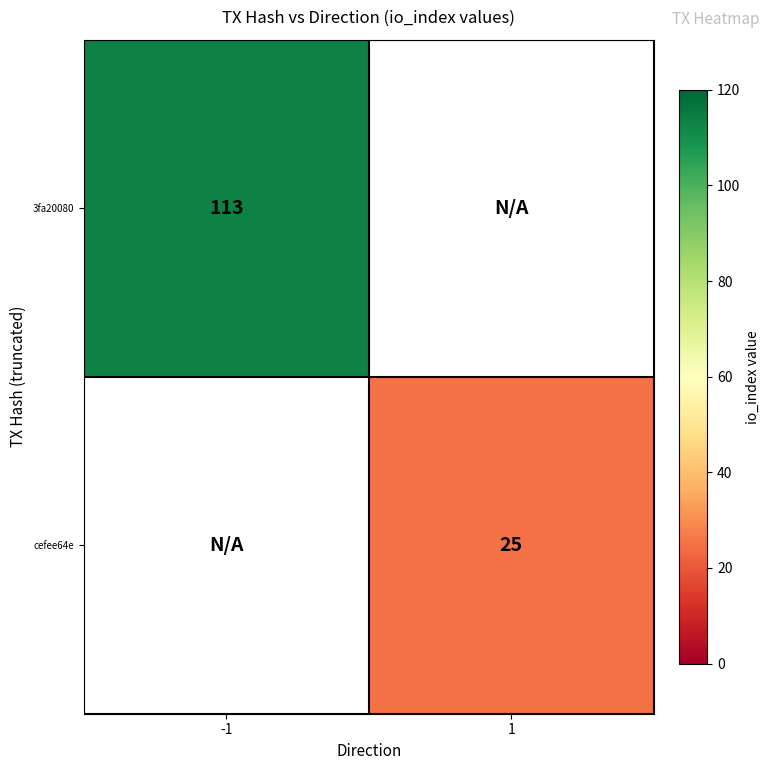

True or false: cefee64e has a value of 25 at 1.

True